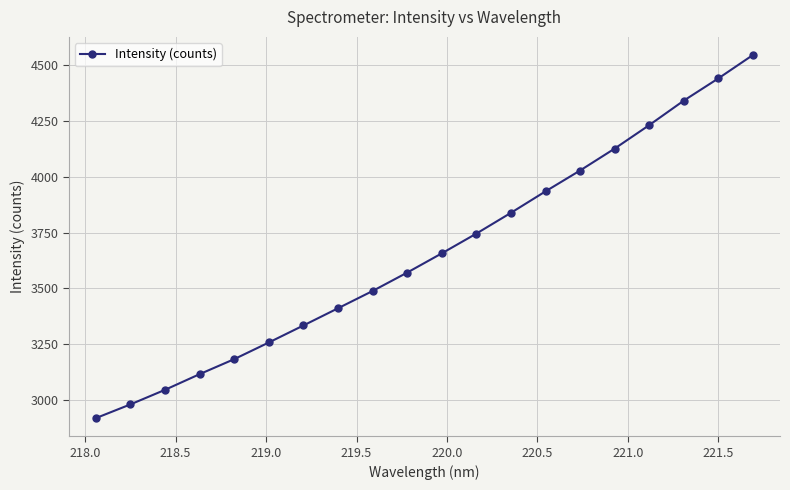

What is the value of the 4th point from the left?

3117.4